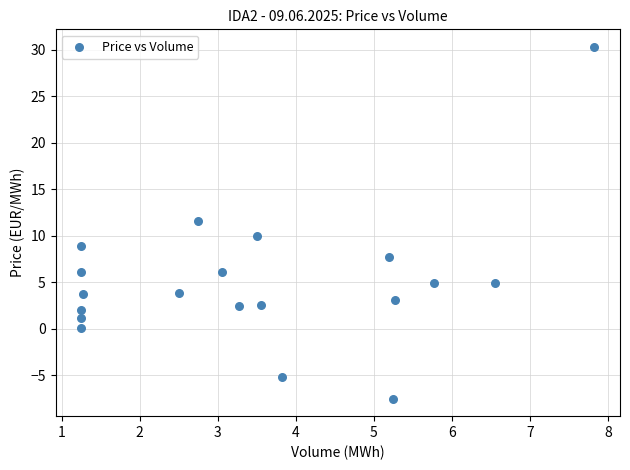

What is the range of X values (max minus min)?

6.6